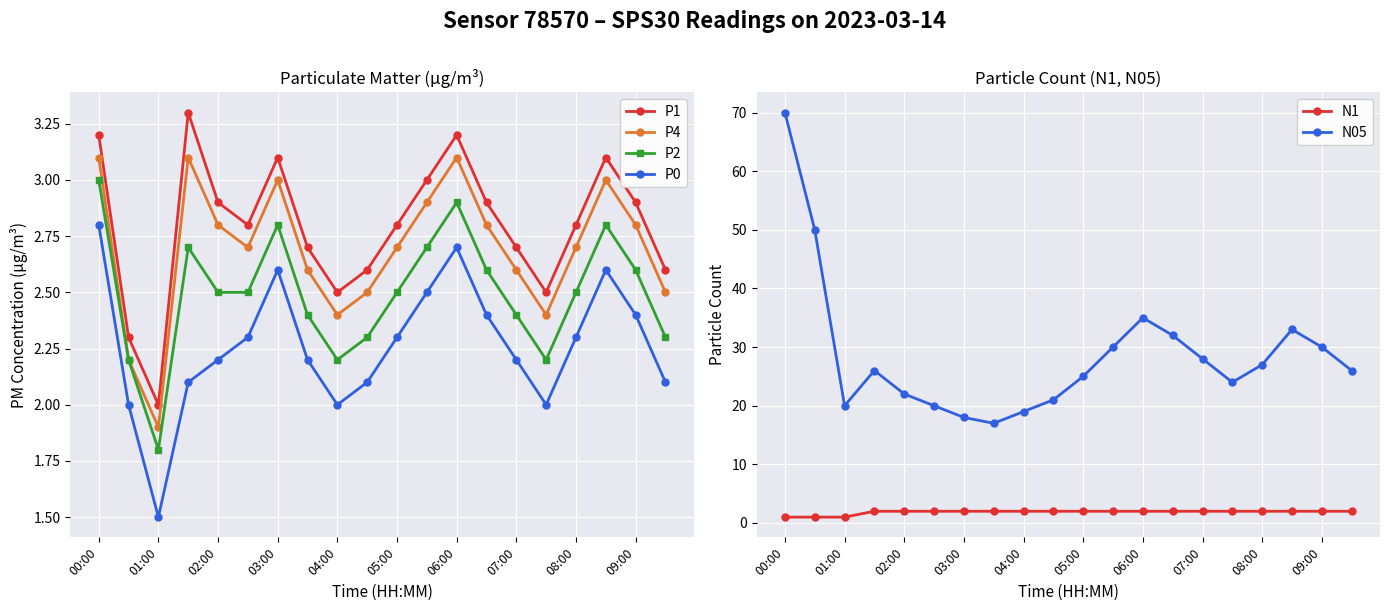

Is the value of P4 at 01:00 greater than the value of P0 at 07:00?

No